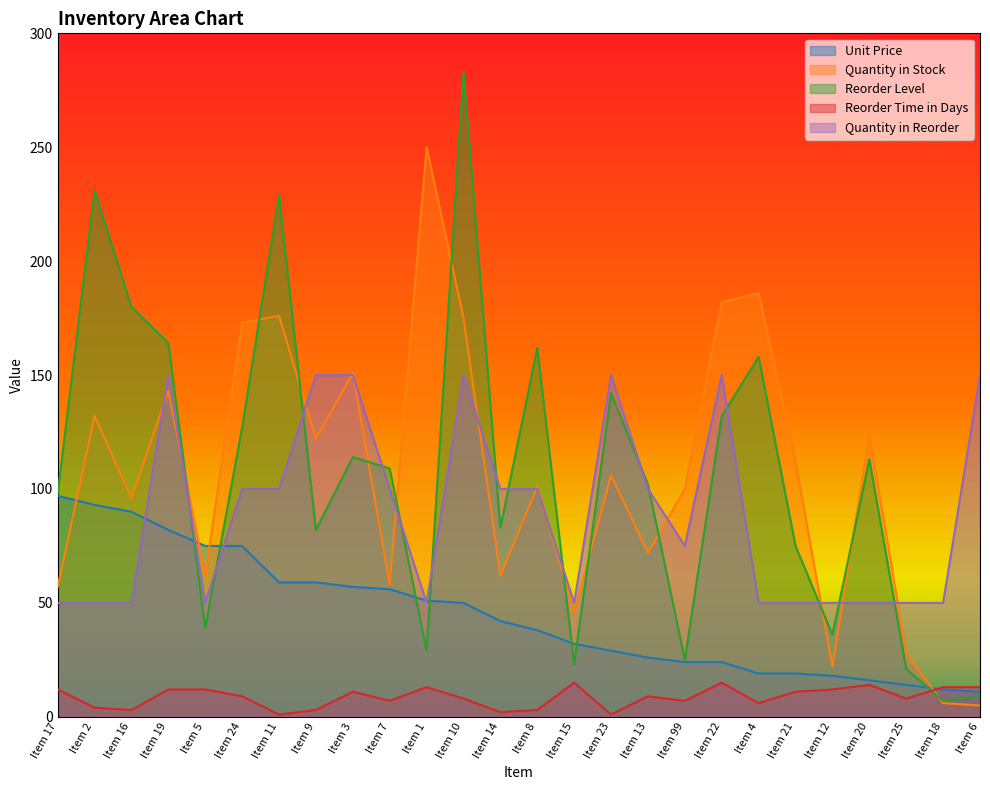

Where does the Quantity in Reorder series first go above 100?

Item 19